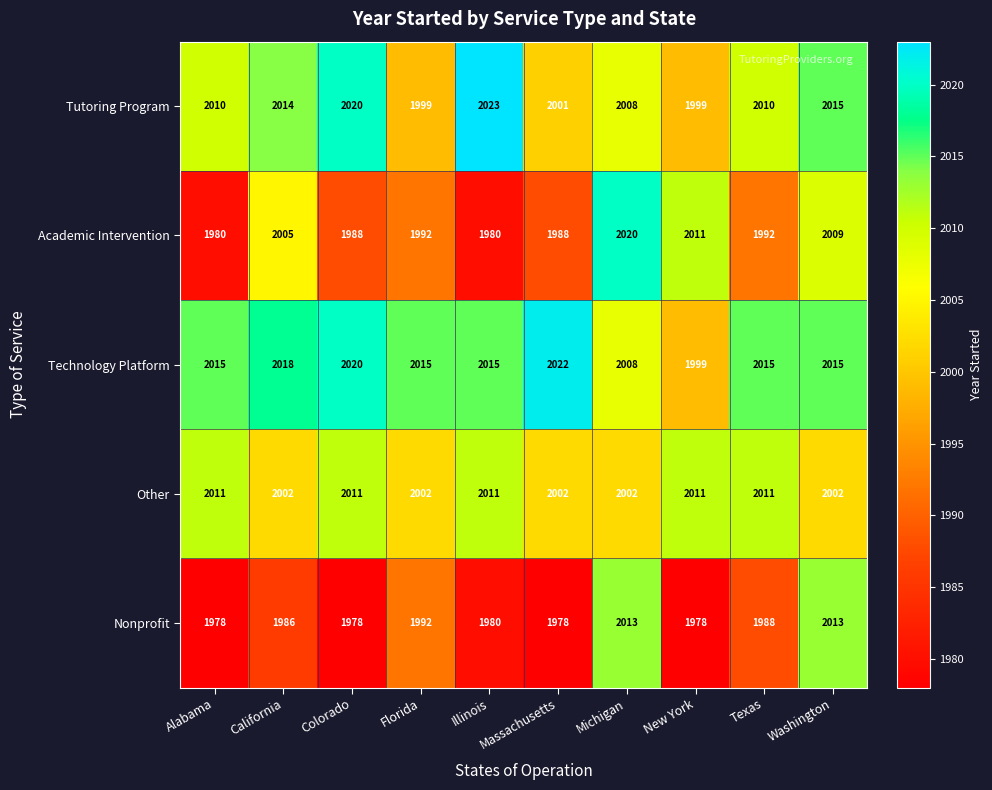

What is the lowest value of the Academic Intervention series?

1980